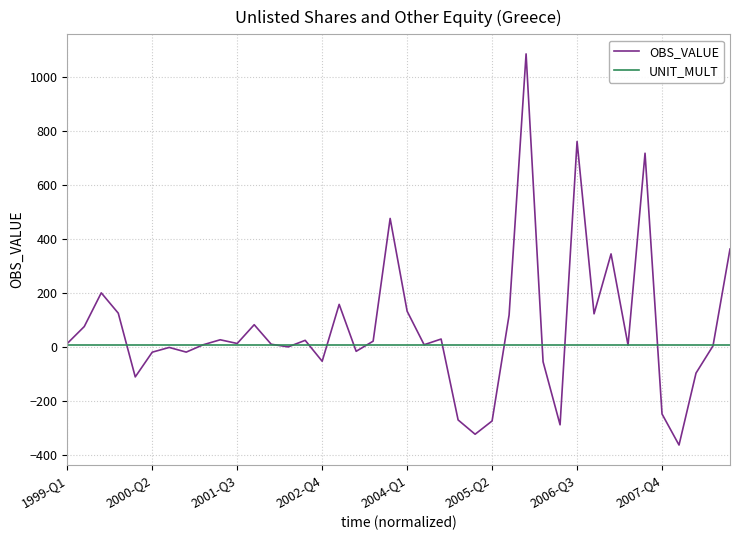

What is the greatest value displayed?

1084.5